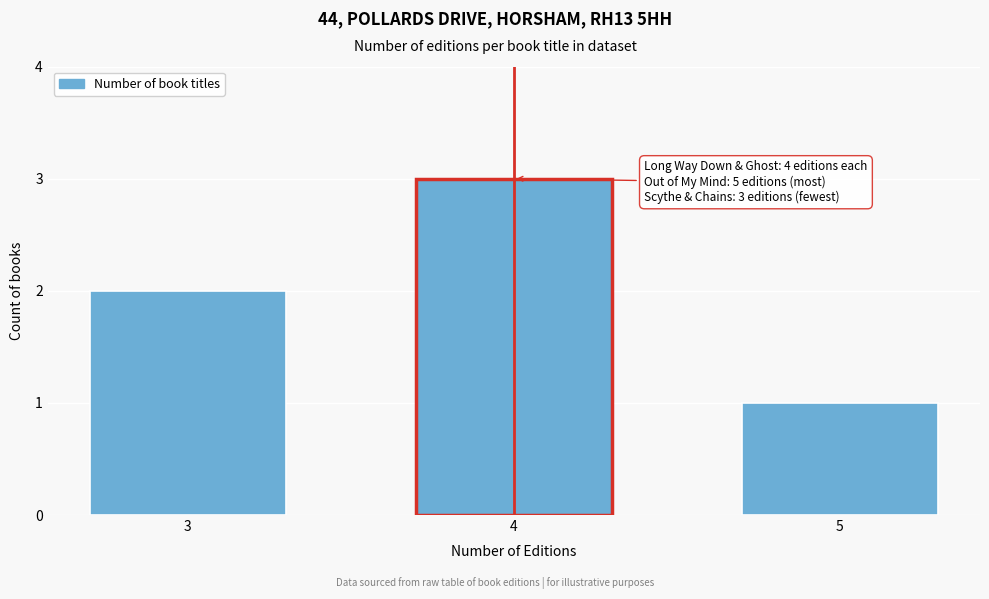

Reading right to left, extract all data points from this chart.

5=1	4=3	3=2